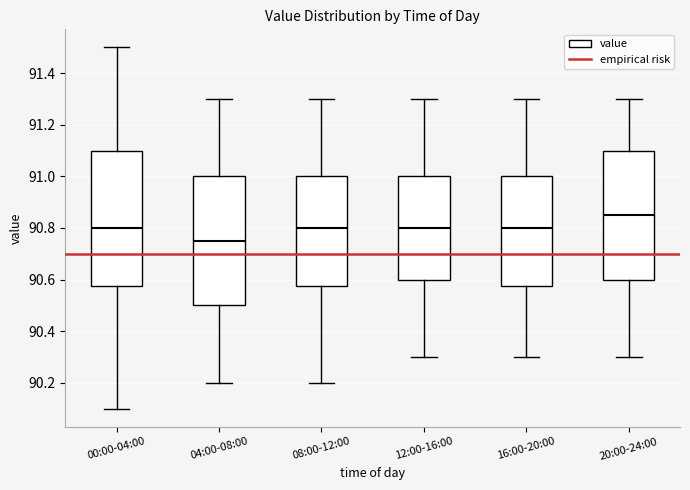

Reading left to right, transcribe this box plot: for each box, give where its median line is, the range the box spans, and where its two whiskers end, as read against the y-axis. The values are not printed on the chart, so give them approximately, as read against the axis.

00:00-04:00: median 90.80, box 90.58 to 91.10, whiskers 90.10 to 91.50
04:00-08:00: median 90.76, box 90.50 to 91.00, whiskers 90.20 to 91.30
08:00-12:00: median 90.80, box 90.58 to 91.00, whiskers 90.20 to 91.30
12:00-16:00: median 90.80, box 90.60 to 91.00, whiskers 90.30 to 91.30
16:00-20:00: median 90.80, box 90.58 to 91.00, whiskers 90.30 to 91.30
20:00-24:00: median 90.86, box 90.60 to 91.10, whiskers 90.30 to 91.30